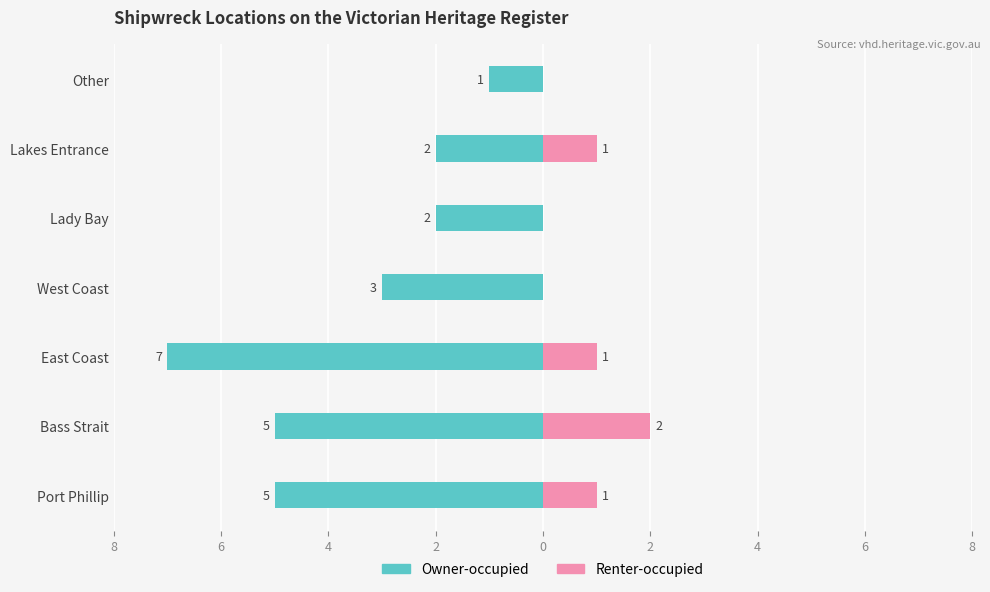

How many values in the Owner-occupied series are below -3?

3